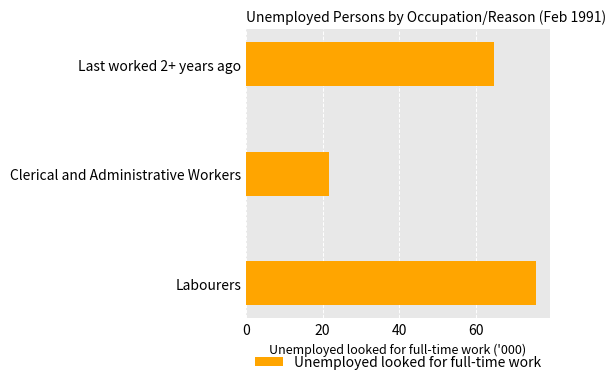

Reading bottom to top, what are all the values shown in this chart?

Labourers=75.6	Clerical and Administrative Workers=21.7	Last worked 2+ years ago=64.7